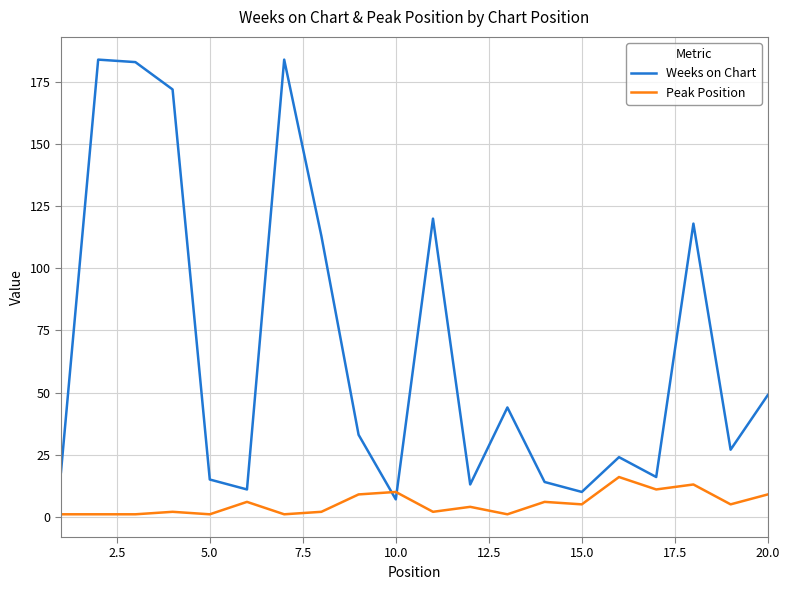

How many lines are shown in the chart?

2